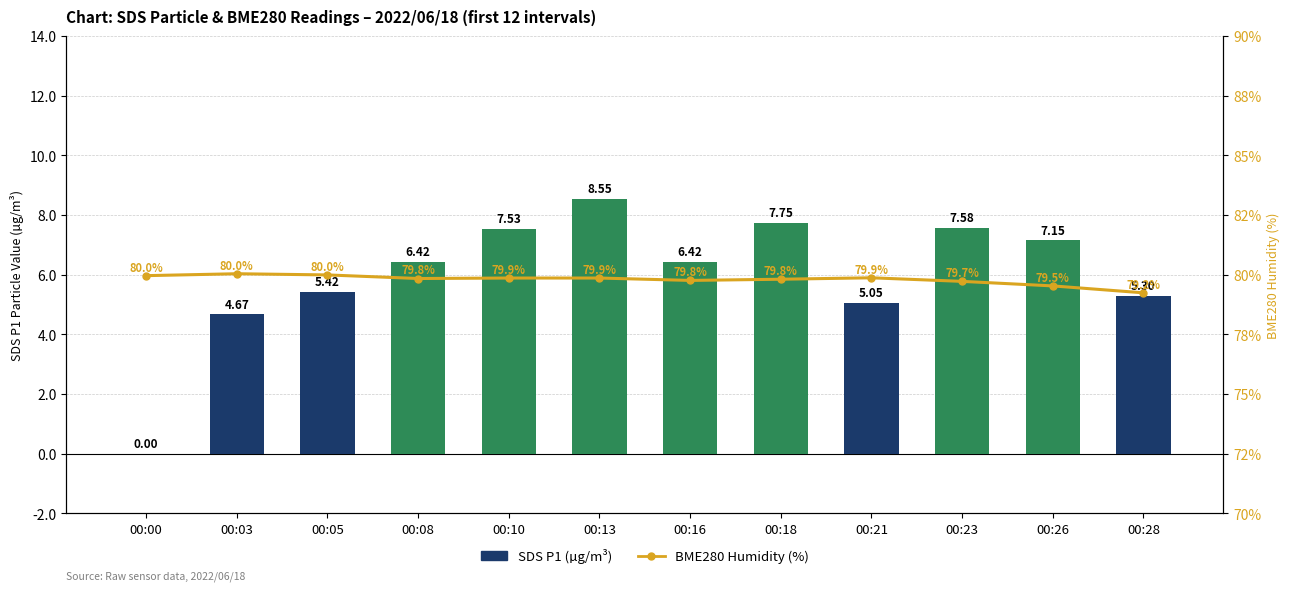

Which series has the largest total across all categories?

BME280 Humidity (%)